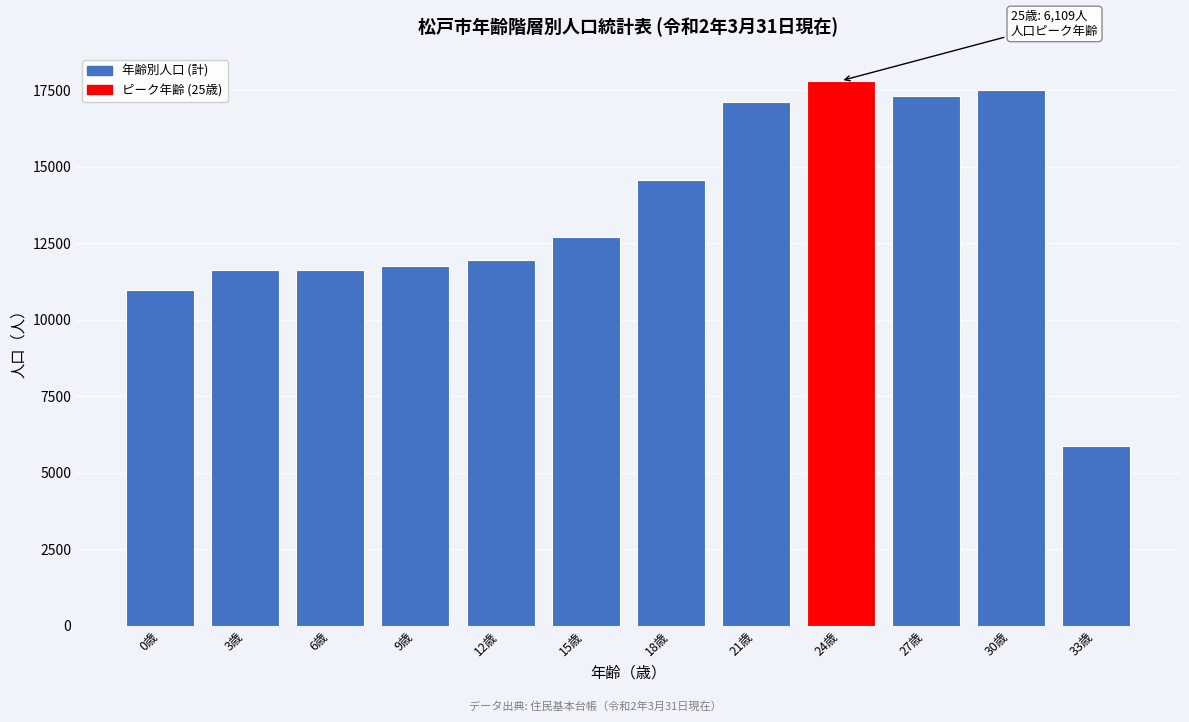

What is the difference between the values at 27歳 and 0歳?

6326